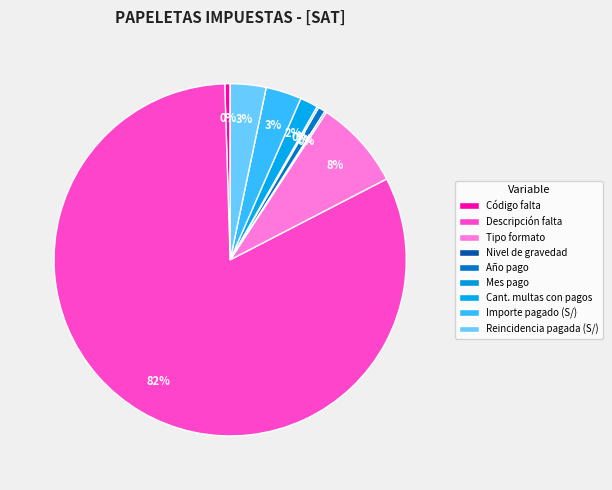

To the nearest percent, what is the combined percentage of Mes pago and Código falta?

1%